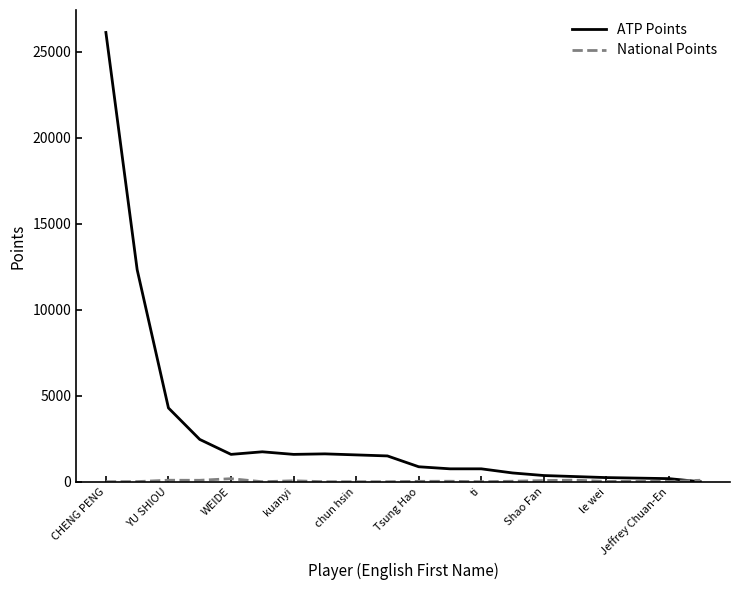

What is the greatest value displayed?

26130